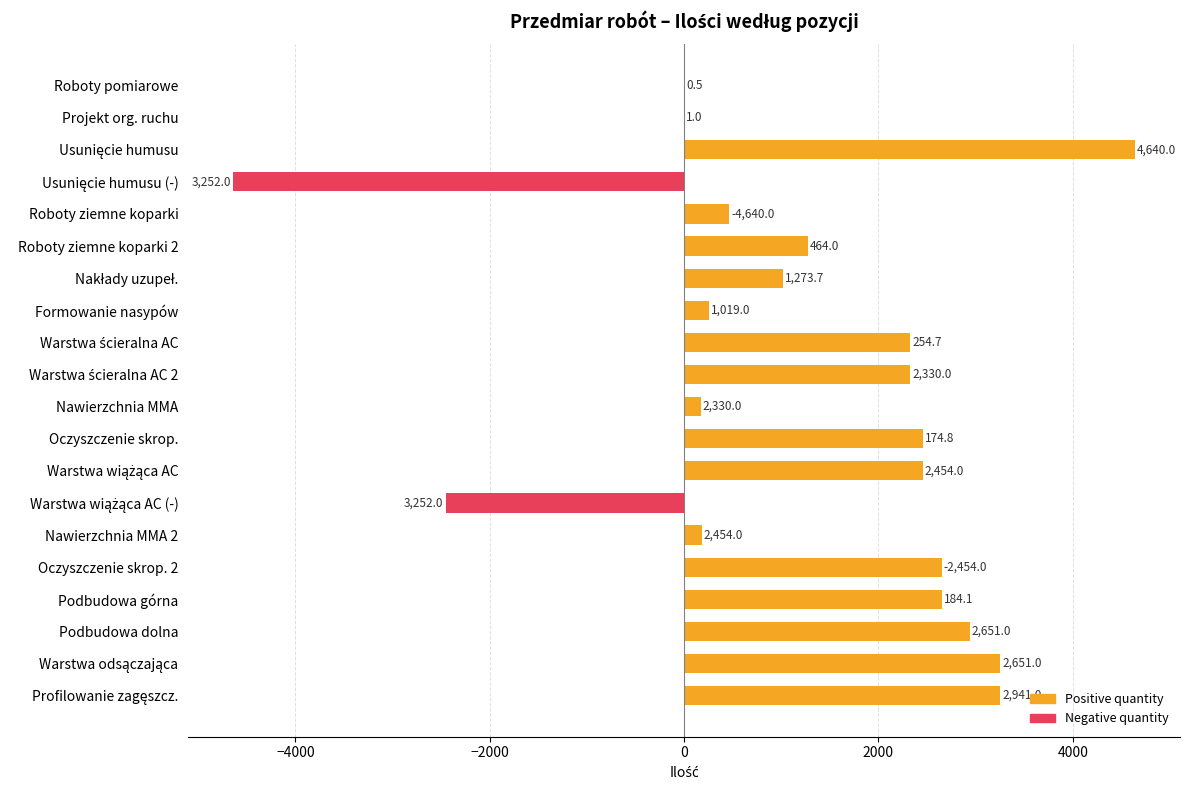

What is the ratio of the value at 7 to the value at 13?

0.4